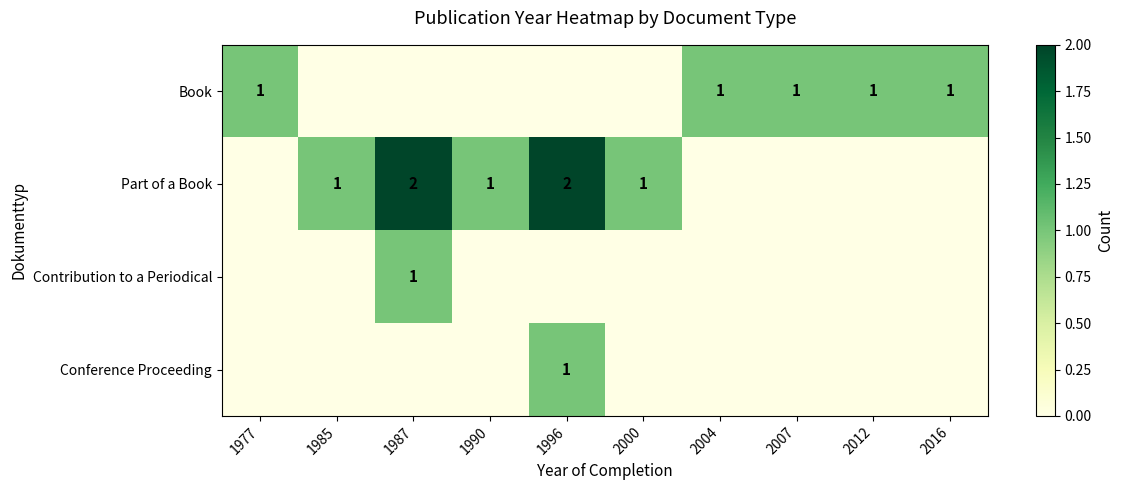

What is the greatest value displayed?

2